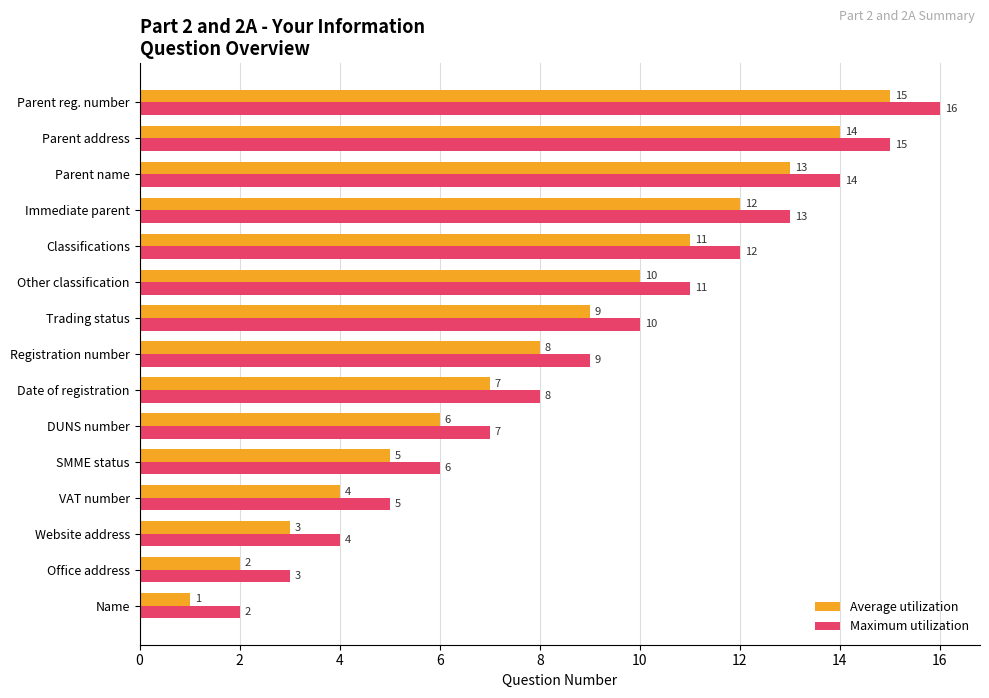

List the labels in order of Average utilization value, largest first.

Parent reg. number, Parent address, Parent name, Immediate parent, Classifications, Other classification, Trading status, Registration number, Date of registration, DUNS number, SMME status, VAT number, Website address, Office address, Name